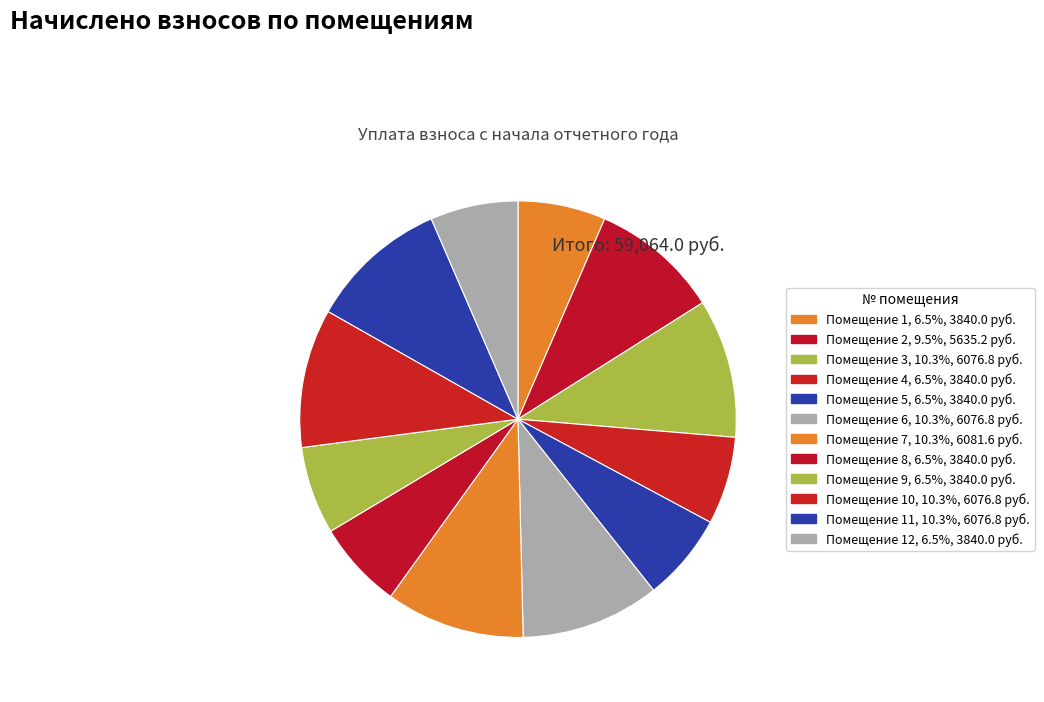

How many segments does this pie chart have?

12